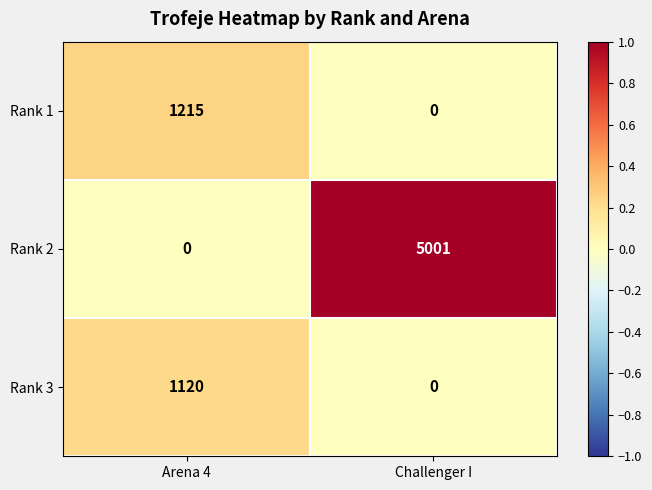

Which label corresponds to the largest value in the chart?

Challenger I